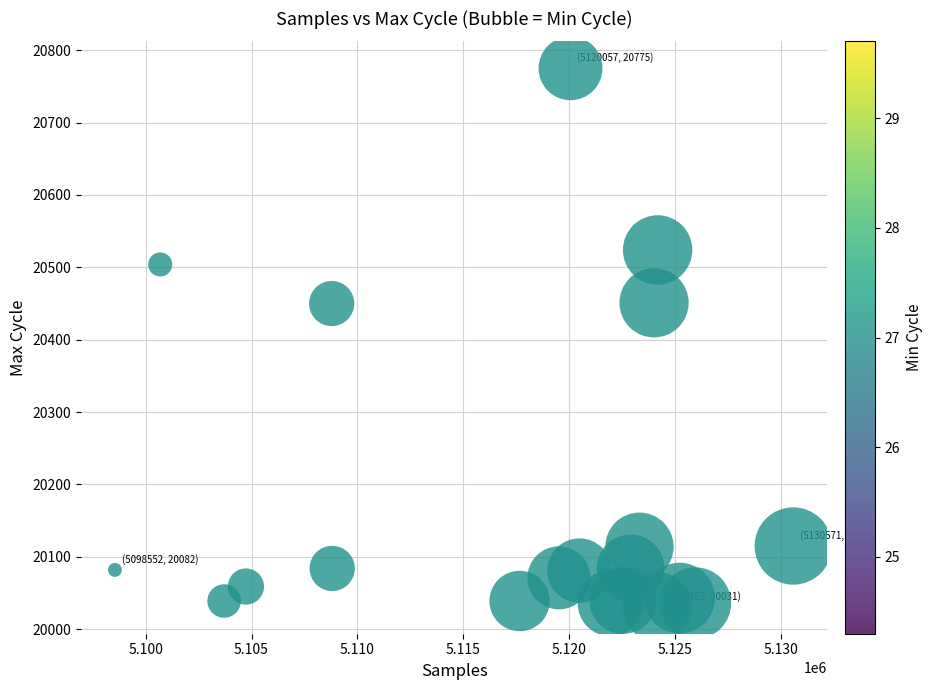

What is the range of Y values (max minus min)?

744